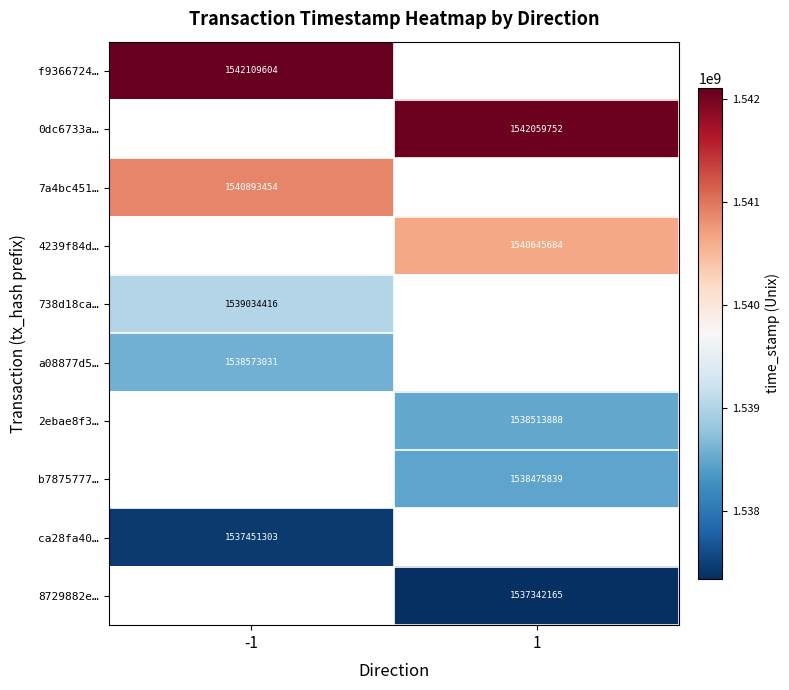

At how many categories does at least one series exceed 1540005968?

2